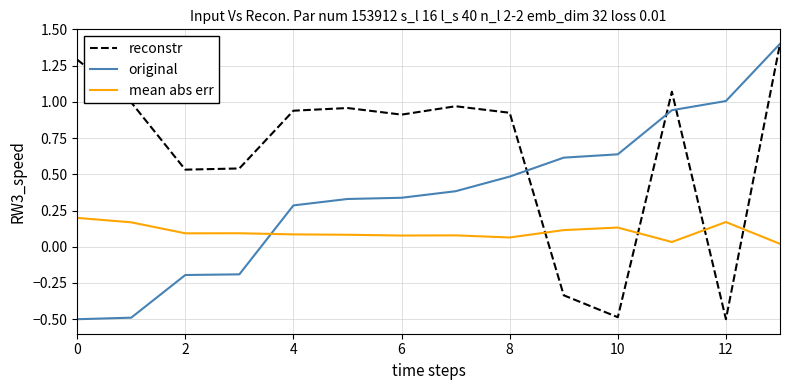

Which series has the largest total across all categories?

reconstr